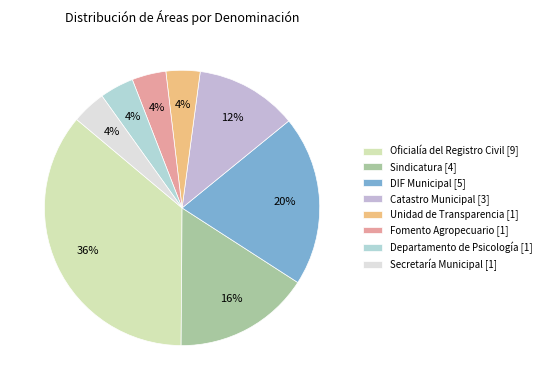

How many slices are in this pie chart?

8